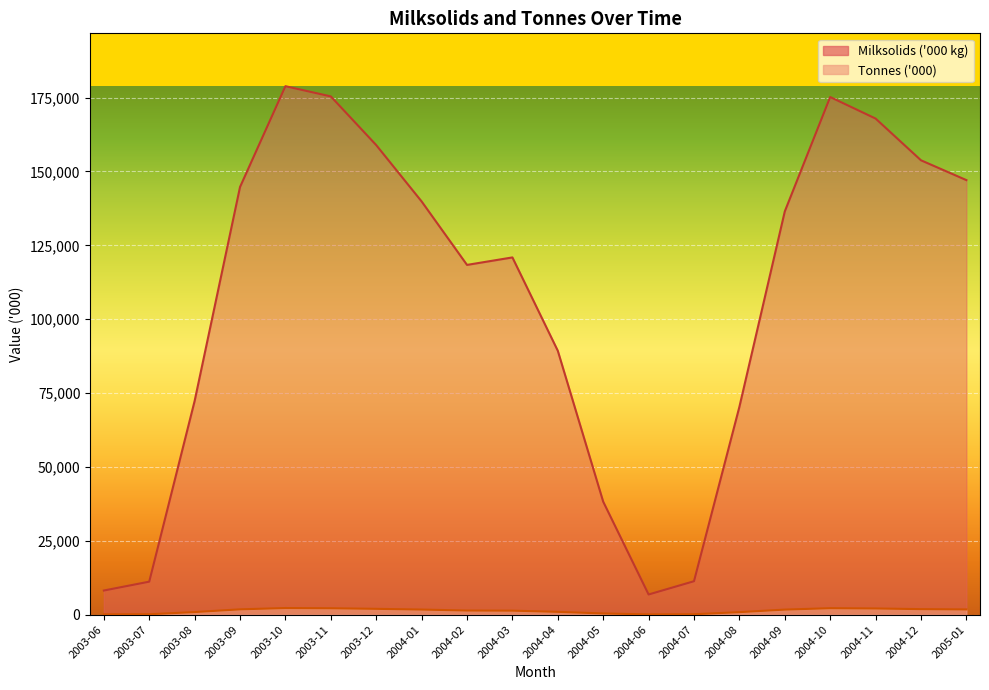

What is the total value across all series at 2004-01?

141578.1